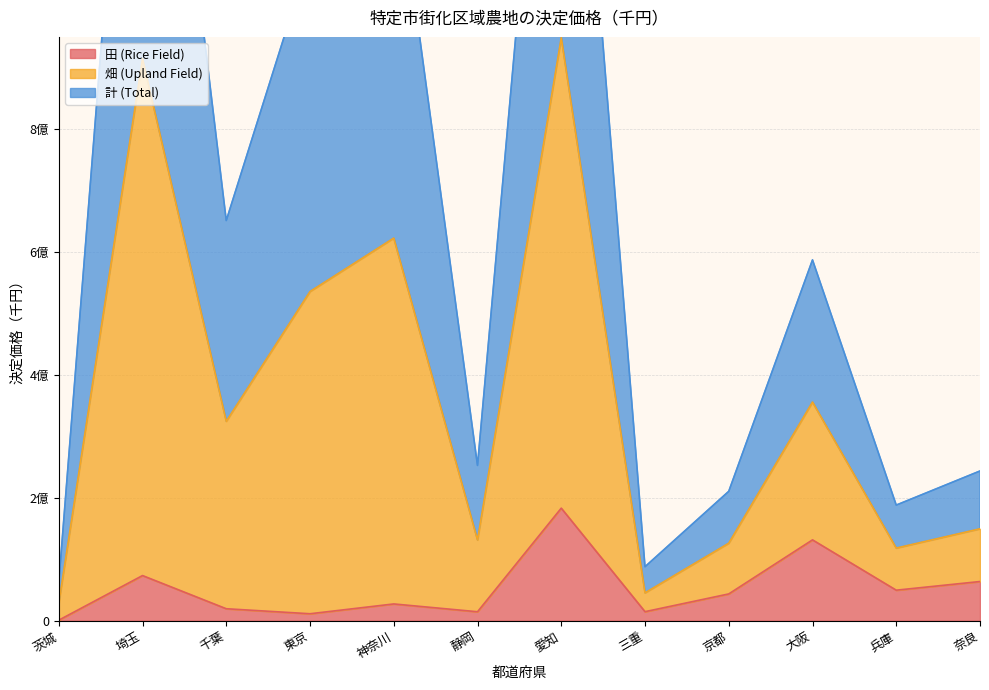

What is the label of the 4th point from the right?

京都